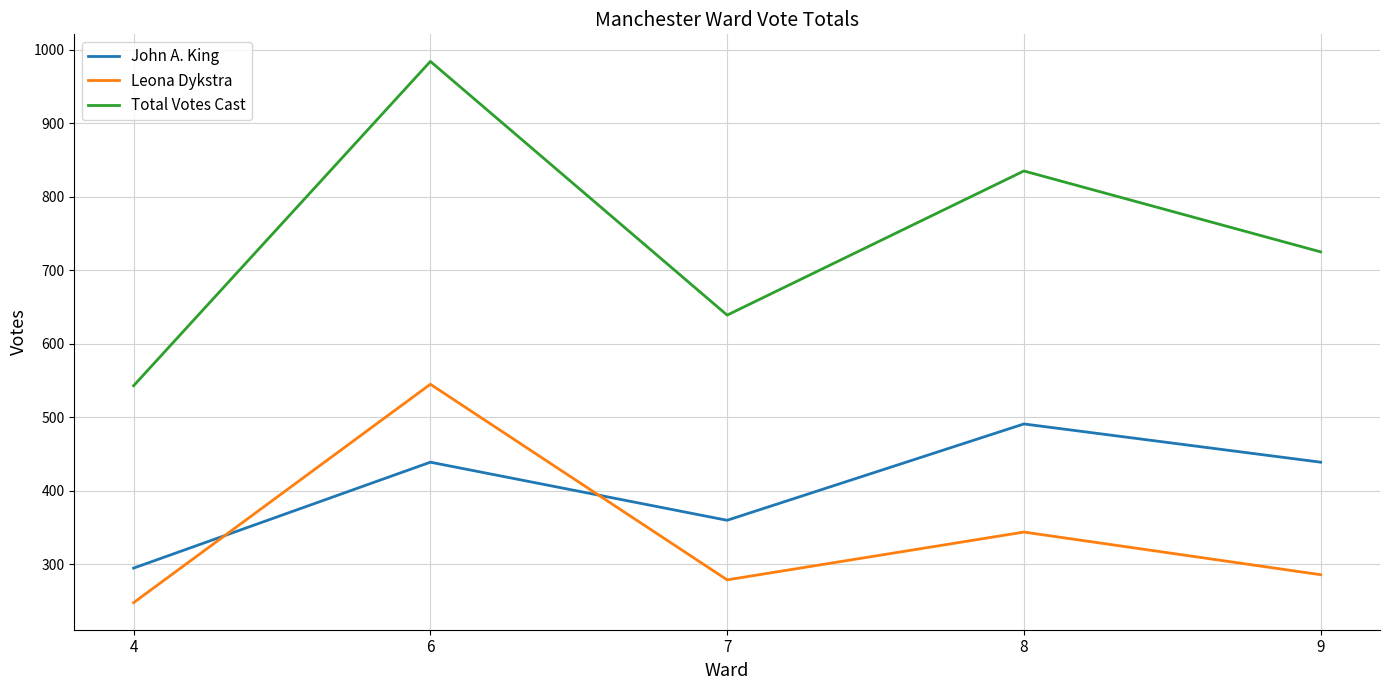

Where is Total Votes Cast nearest to the value 763?

9